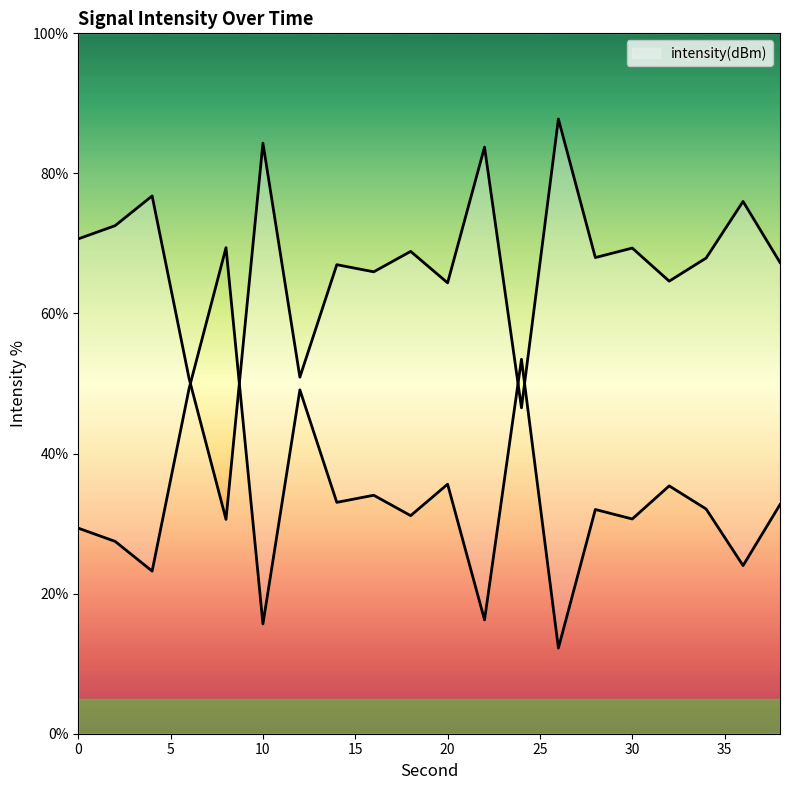

List the labels in order of value, smallest first.

8, 24, 6, 12, 20, 32, 16, 14, 38, 34, 28, 18, 30, 0, 2, 36, 4, 22, 10, 26